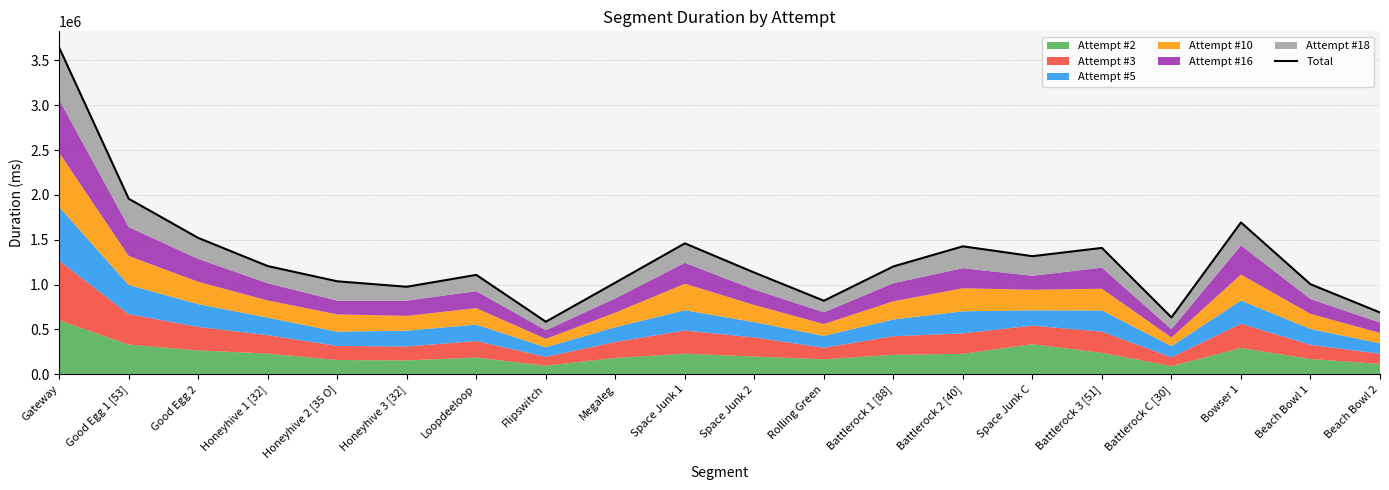

What is the change in value from Space Junk 2 to Beach Bowl 1?

-129809